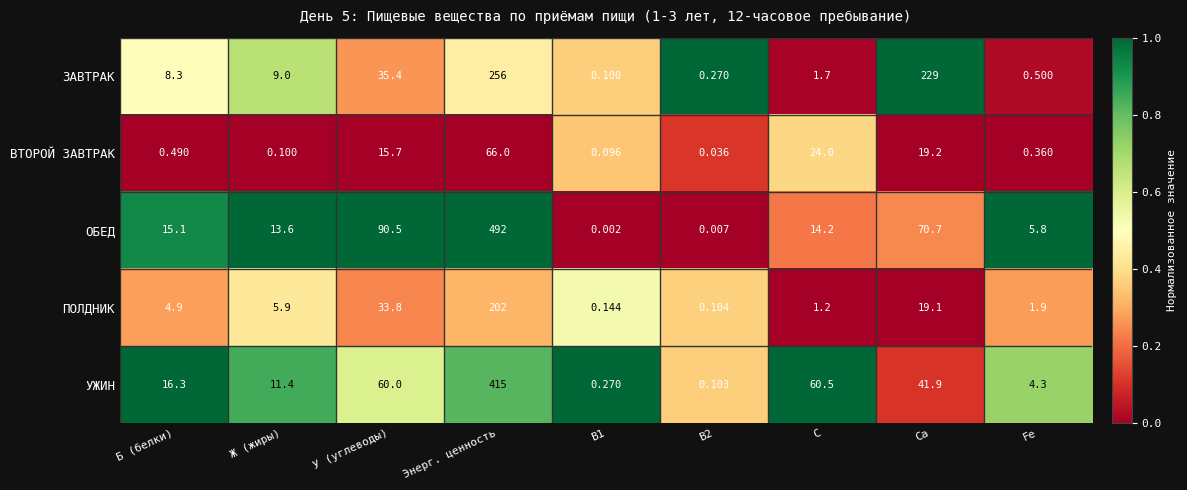

Which series has the largest total across all categories?

ОБЕД